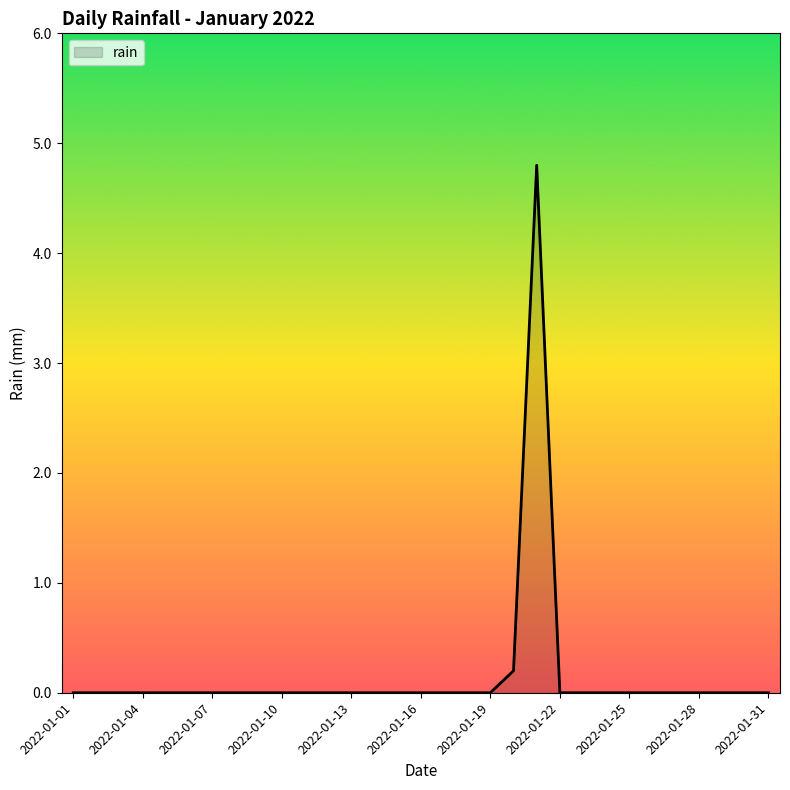

What is the difference between the maximum and minimum values?

4.8